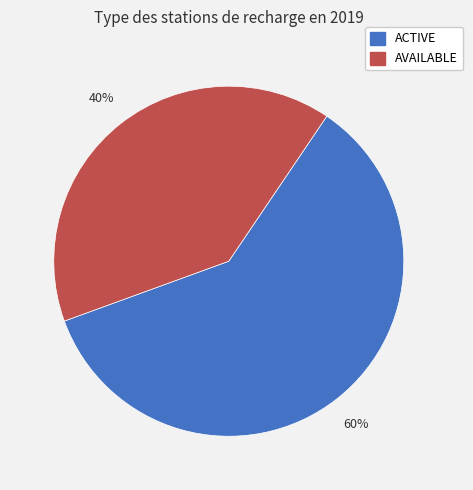

What is the ratio of the value at ACTIVE to the value at AVAILABLE?

1.5